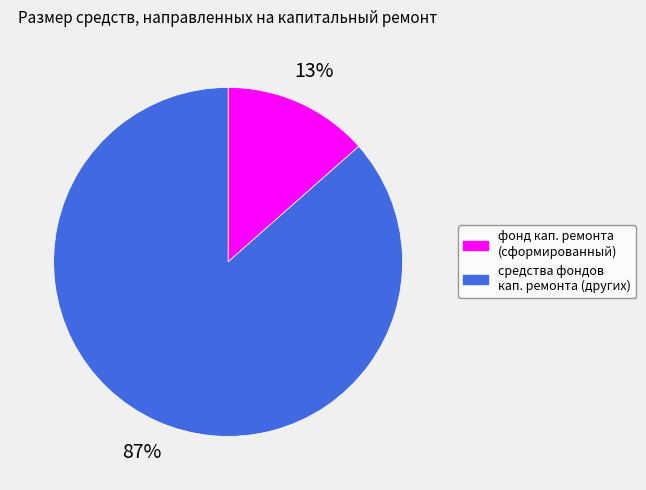

To the nearest percent, what is the average slice percentage?

50%